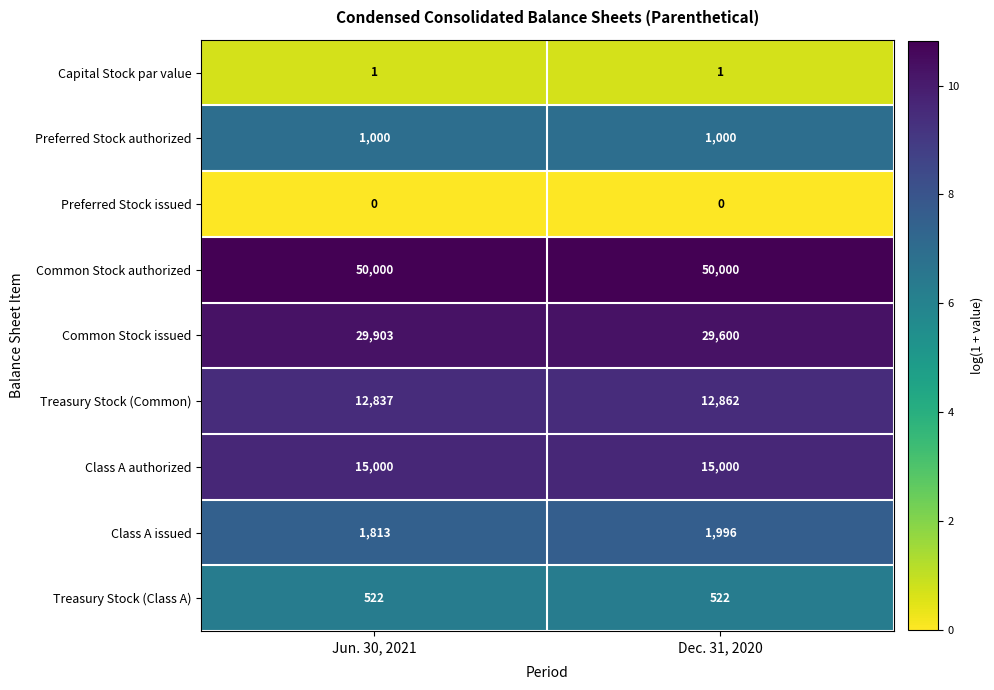

Reading left to right, list all the values displayed in this chart.

Capital Stock par value: 1	1
Preferred Stock authorized: 1000	1000
Preferred Stock issued: 0	0
Common Stock authorized: 50000	50000
Common Stock issued: 29903	29600
Treasury Stock (Common): 12837	12862
Class A authorized: 15000	15000
Class A issued: 1813	1996
Treasury Stock (Class A): 522	522